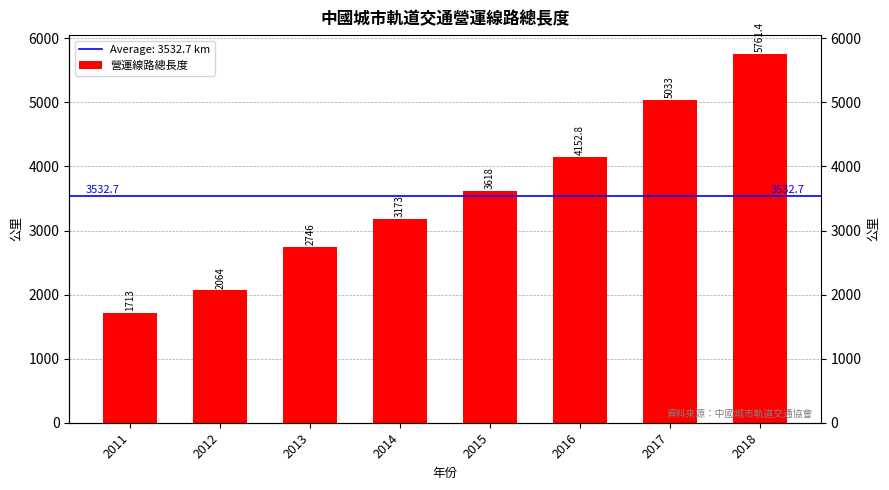

What is the smallest value displayed?

1713.0